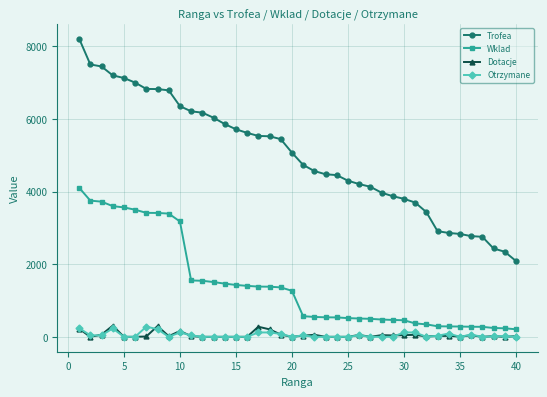

Which series has the widest spread of values?

Trofea